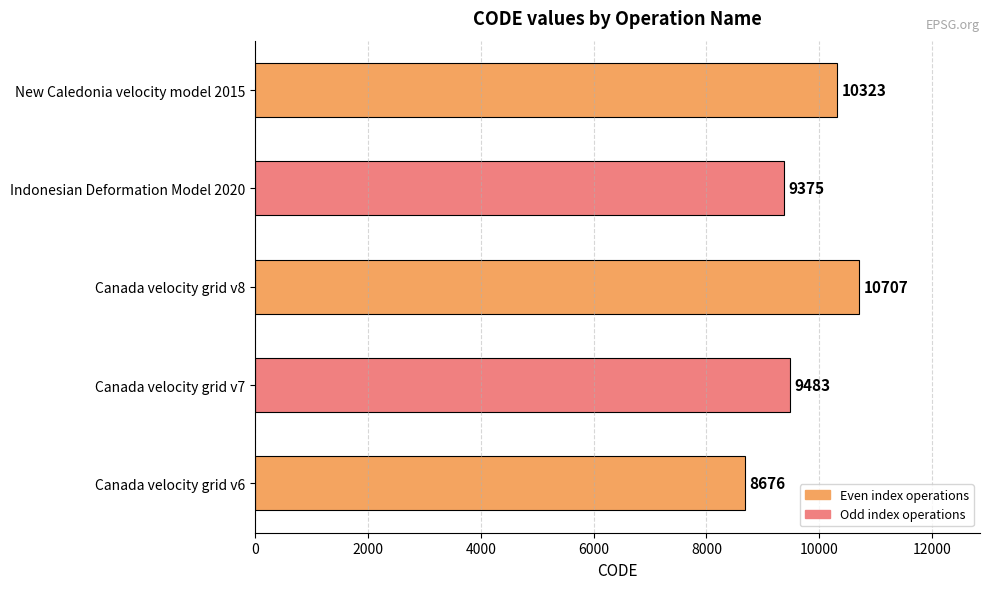

What is the minimum value shown in the chart?

8676